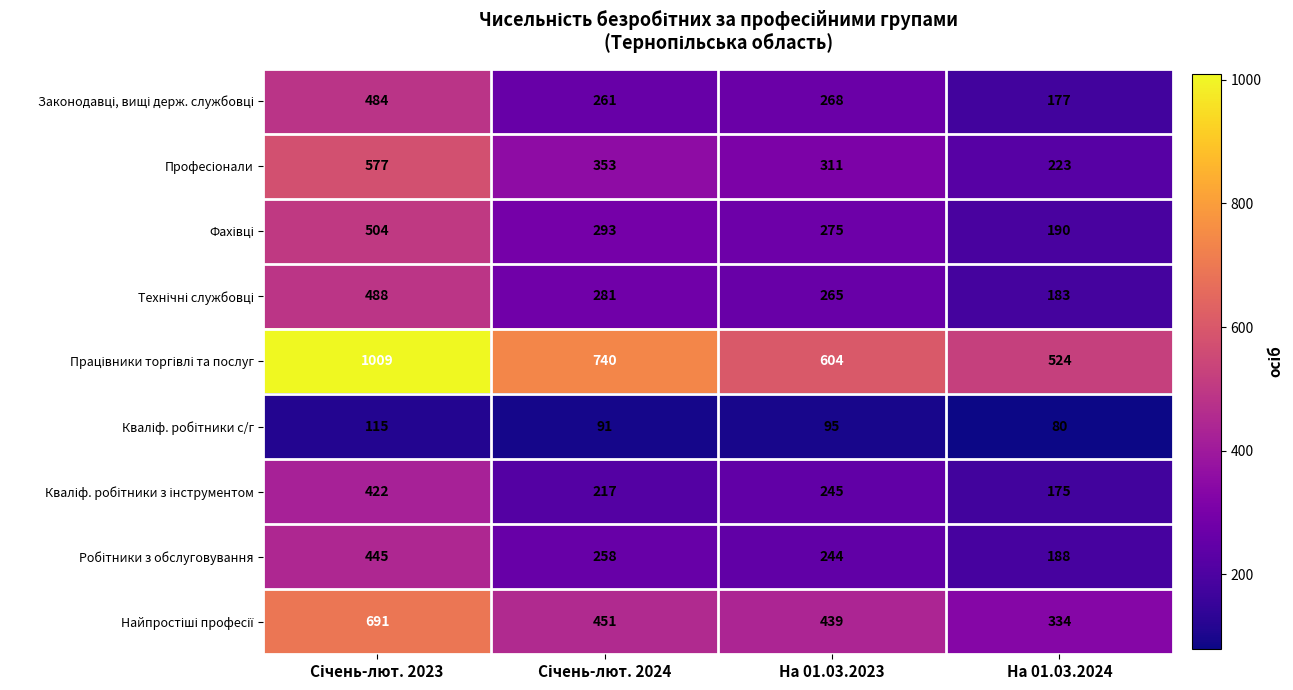

What is the difference between the highest and lowest values at На 01.03.2023?

509